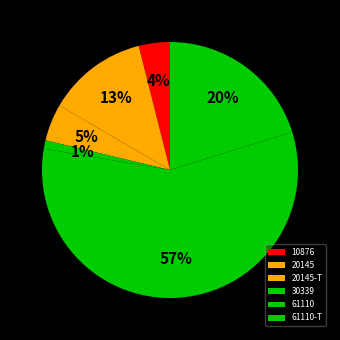

To the nearest percent, what is the average slice percentage?

17%